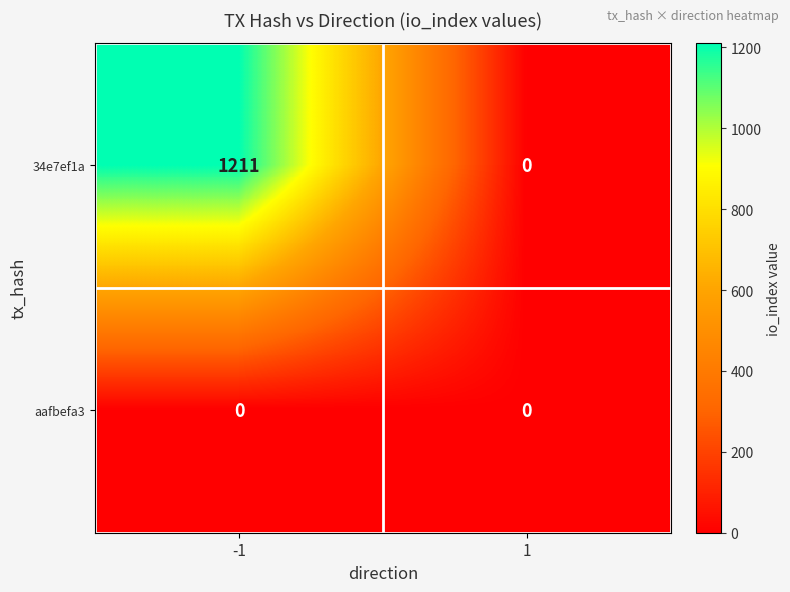

Which series has the widest spread of values?

34e7ef1a